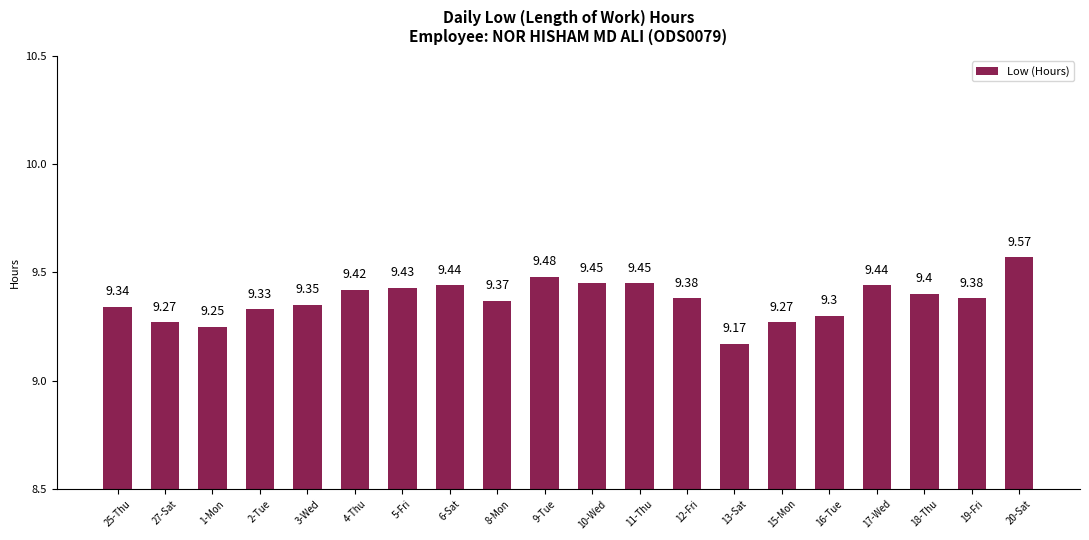

What is the difference between the maximum and minimum values?

0.4